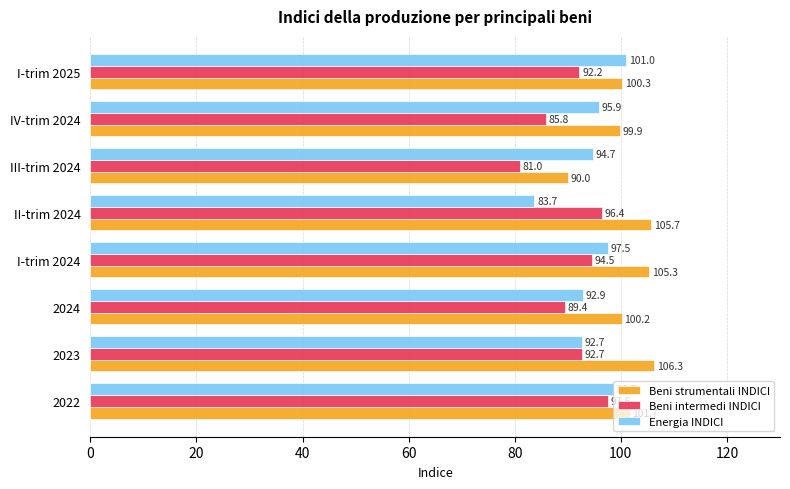

Is the value of Beni strumentali INDICI at 2022 greater than the value of Energia INDICI at III-trim 2024?

Yes